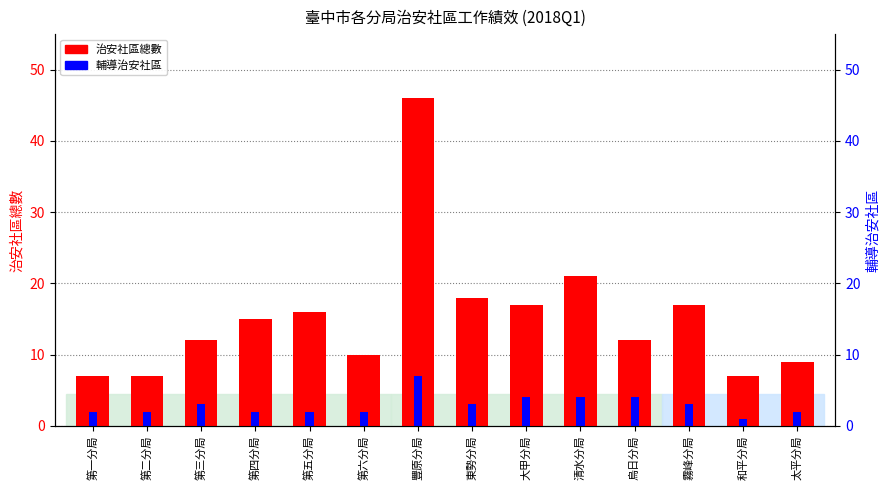

What is the difference between the highest and lowest values at 第一分局?

5